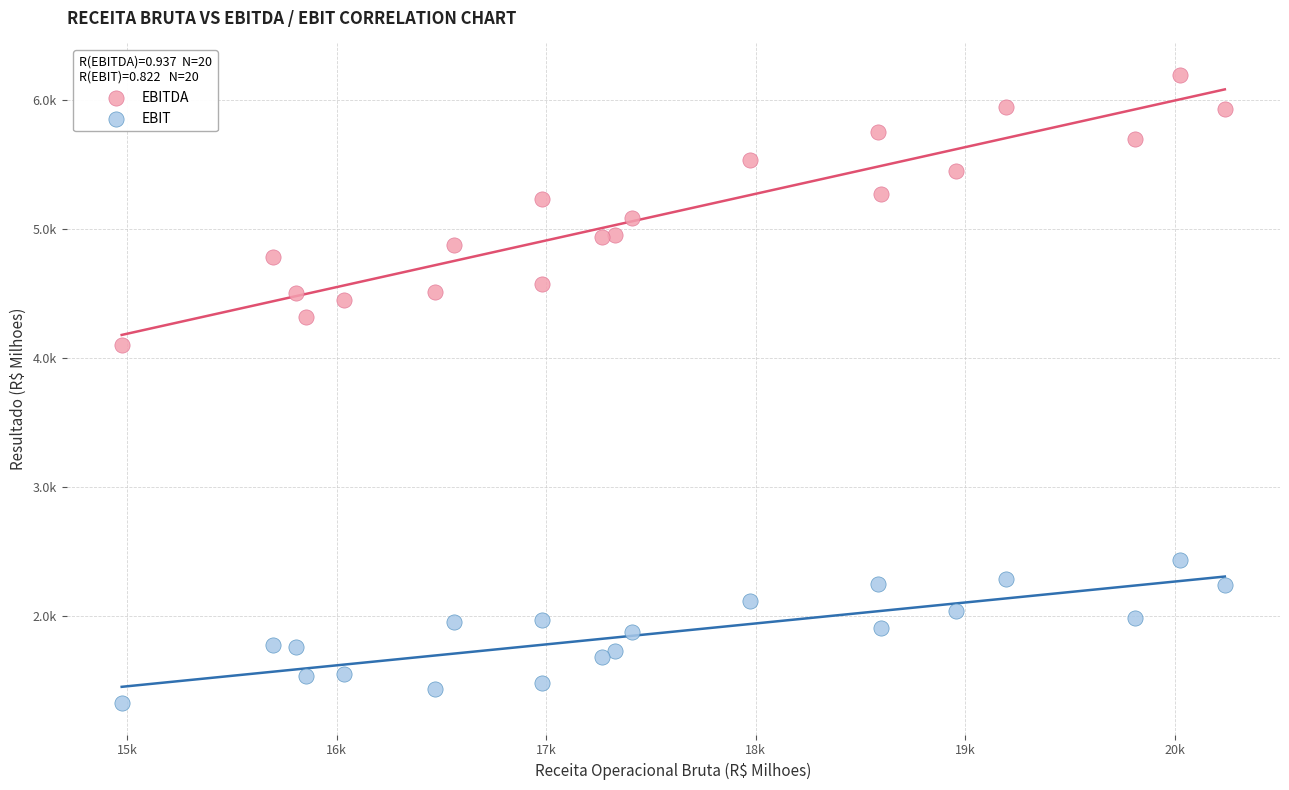

What are all the series names shown in the legend?

EBITDA, EBIT